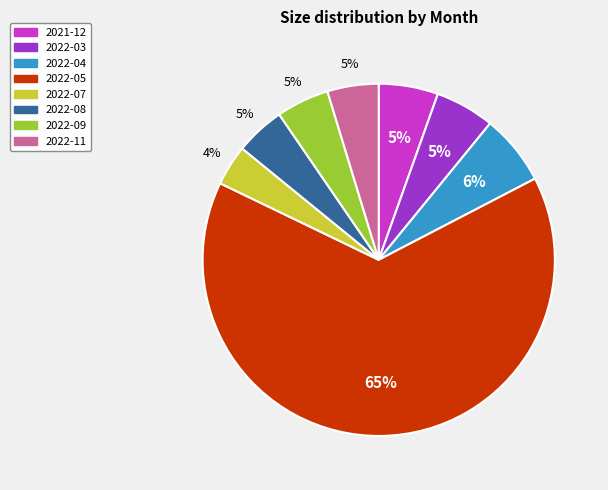

Do 2022-09 and 2022-04 together represent more than half of the pie?

No